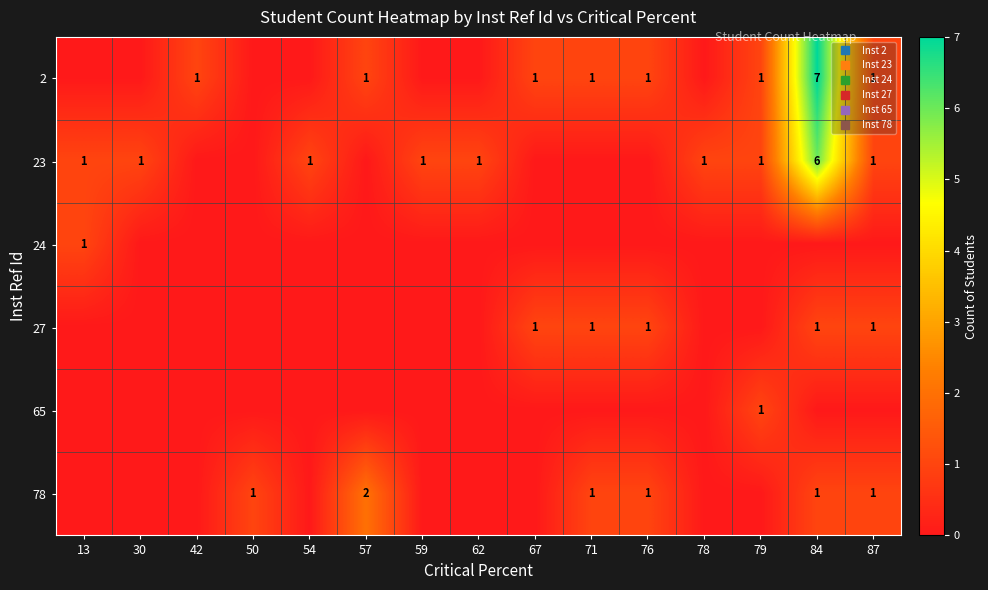

Which has a higher value, 62 or 87?

87